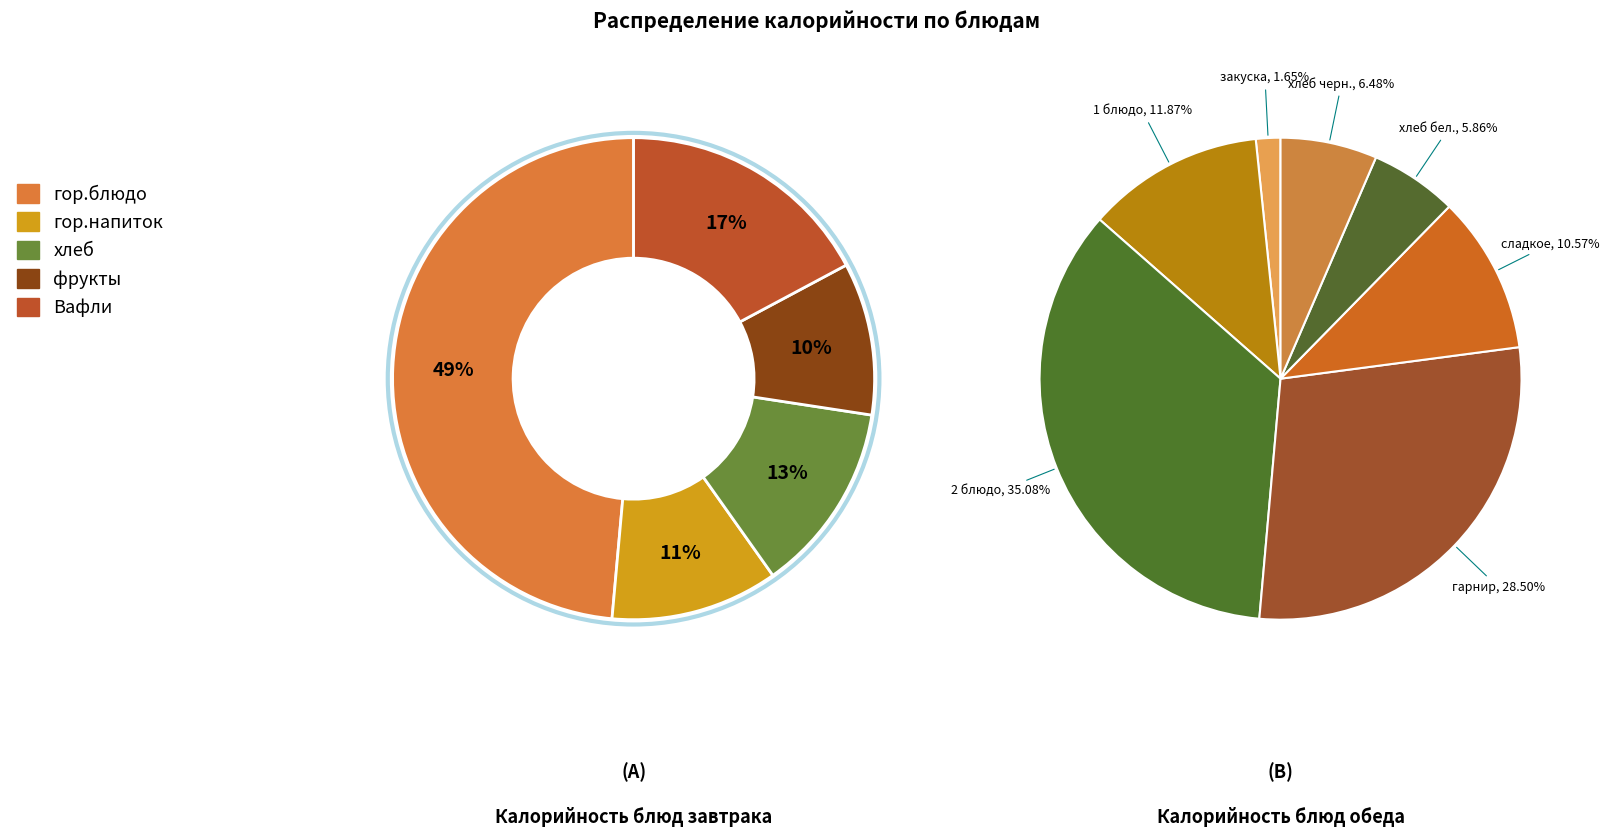

Which category has the smallest portion of the pie?

закуска